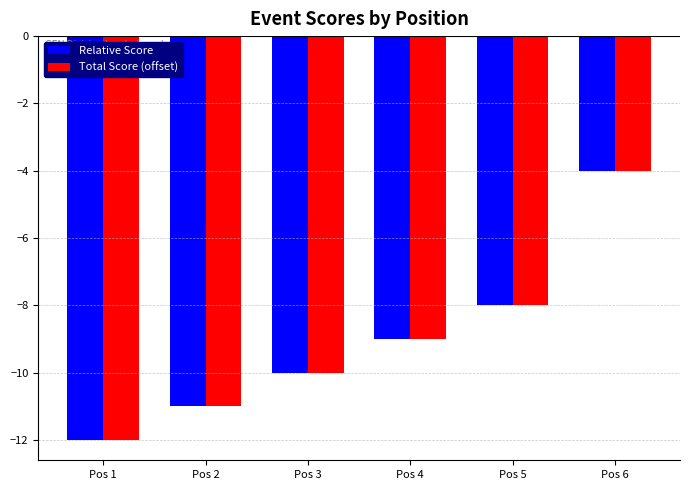

What is the value of the Total Score (offset) bar at the 6th from the left?

-4